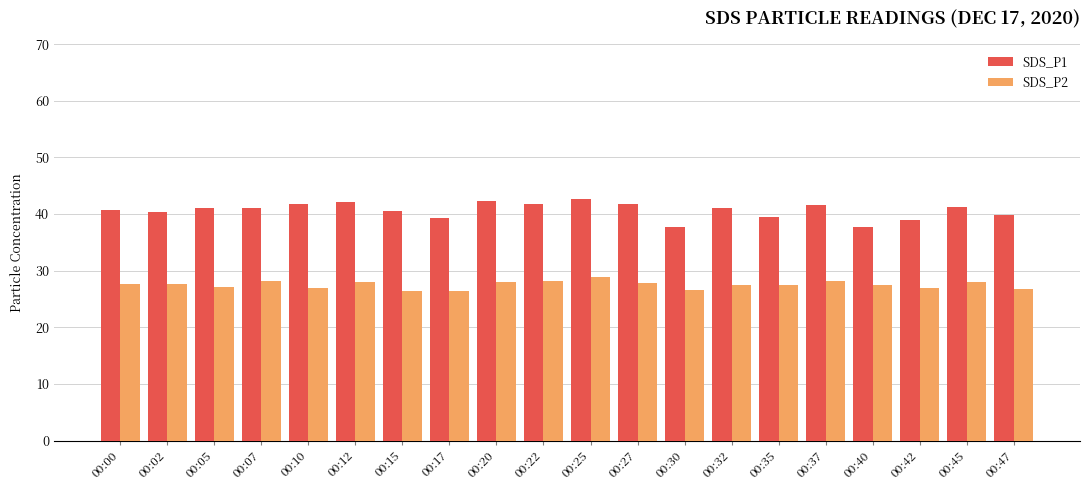

Rank the series by their maximum value, from lowest to highest.

SDS_P2, SDS_P1